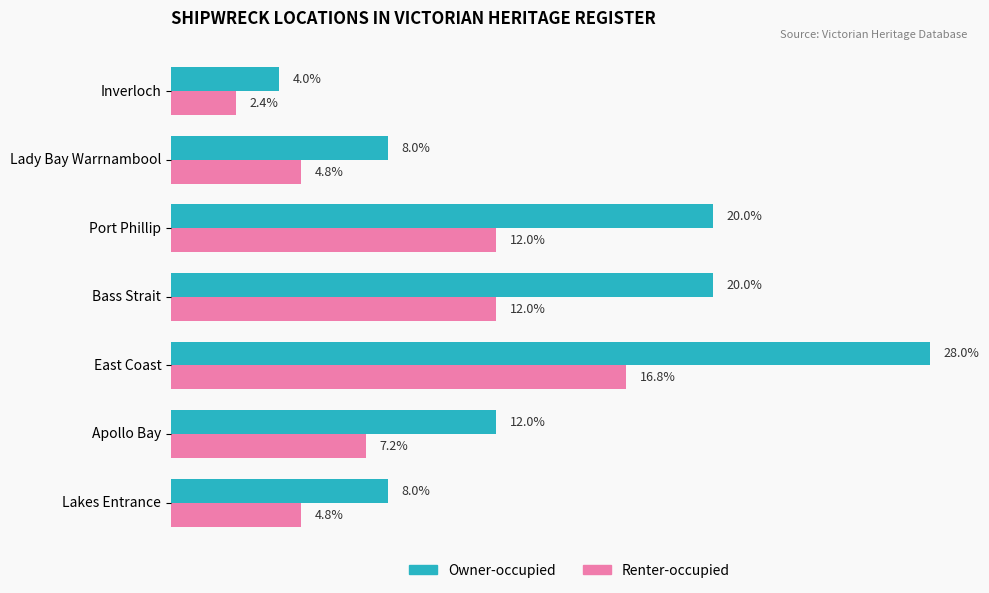

List the series in order of their overall mean, lowest first.

Renter-occupied, Owner-occupied